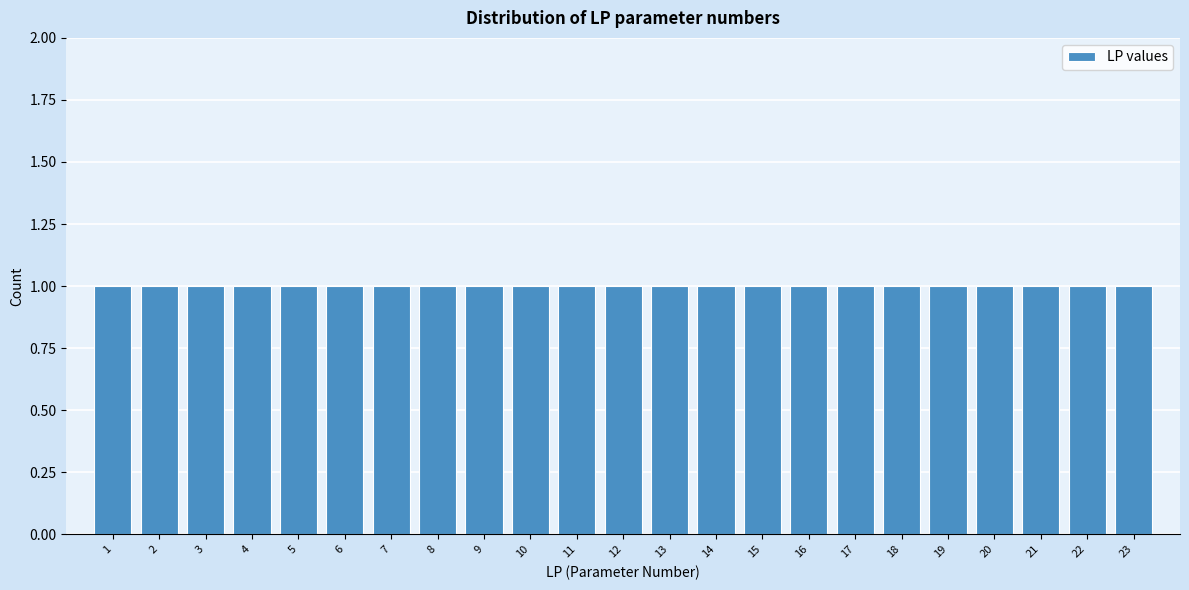

Reading left to right, transcribe this chart: for each bar, give the range it covers on the x-axis and its height. The values are not printed on the chart, so give them approximately, as read against the axis.

0.5 to 1.5: 1
1.5 to 2.5: 1
2.5 to 3.5: 1
3.5 to 4.5: 1
4.5 to 5.5: 1
5.5 to 6.5: 1
6.5 to 7.5: 1
7.5 to 8.5: 1
8.5 to 9.5: 1
9.5 to 10.5: 1
10.5 to 11.5: 1
11.5 to 12.5: 1
12.5 to 13.5: 1
13.5 to 14.5: 1
14.5 to 15.5: 1
15.5 to 16.5: 1
16.5 to 17.5: 1
17.5 to 18.5: 1
18.5 to 19.5: 1
19.5 to 20.5: 1
20.5 to 21.5: 1
21.5 to 22.5: 1
22.5 to 23.5: 1